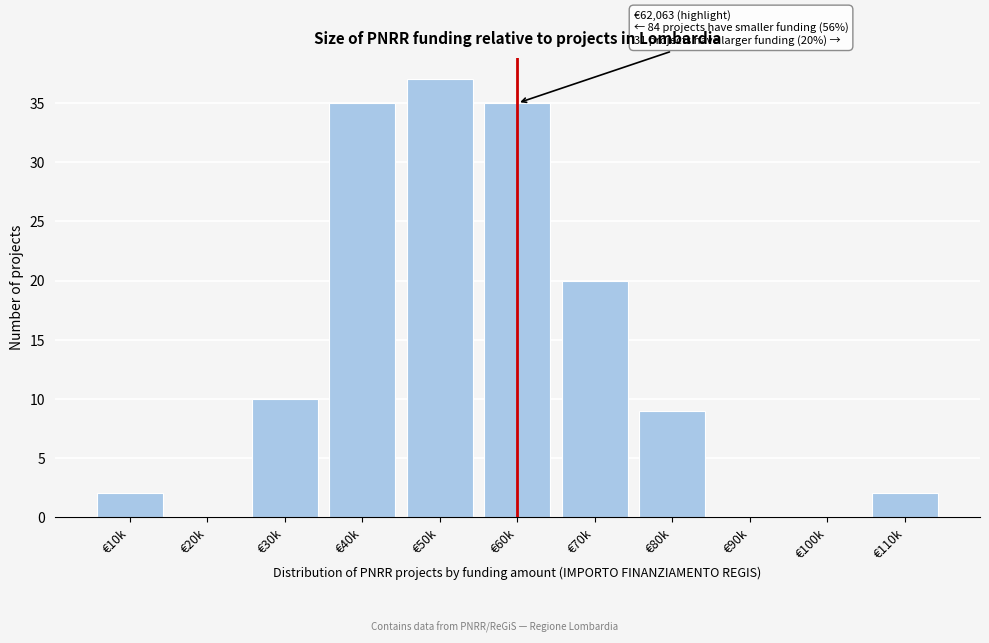

Reading right to left, transcribe all the data shown in this chart.

€110k=2	€100k=0	€90k=0	€80k=9	€70k=20	€60k=35	€50k=37	€40k=35	€30k=10	€20k=0	€10k=2